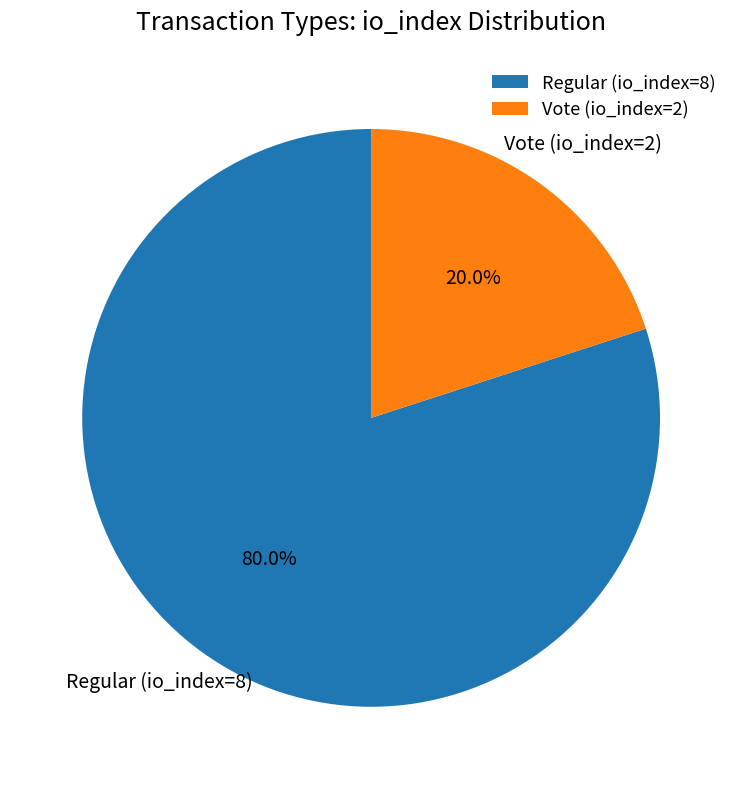

Is it true that Vote (io_index=2) is 20% of the pie?

True